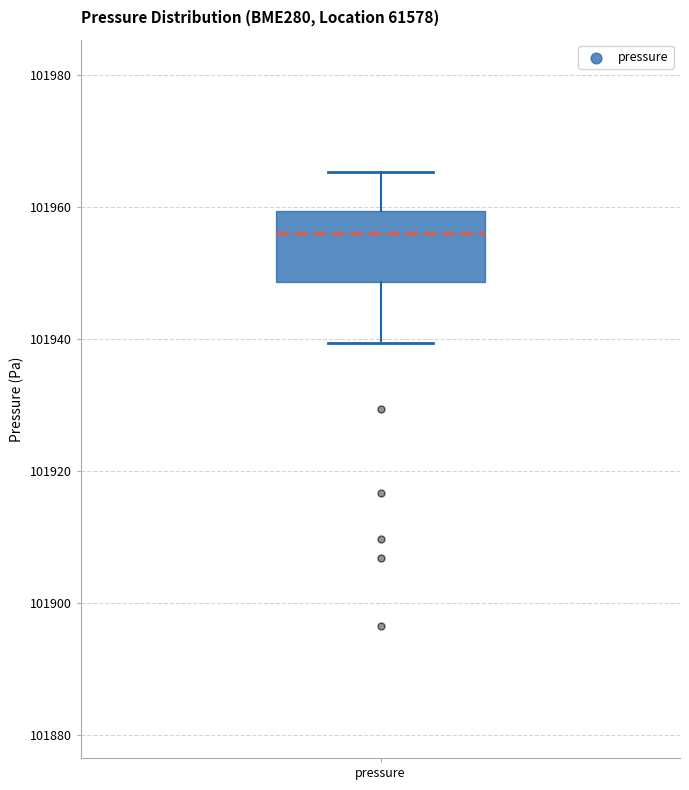

Where does the lower whisker of the box for pressure end on the y-axis? The values are not printed on the chart, so give them approximately, as read against the axis.

101940